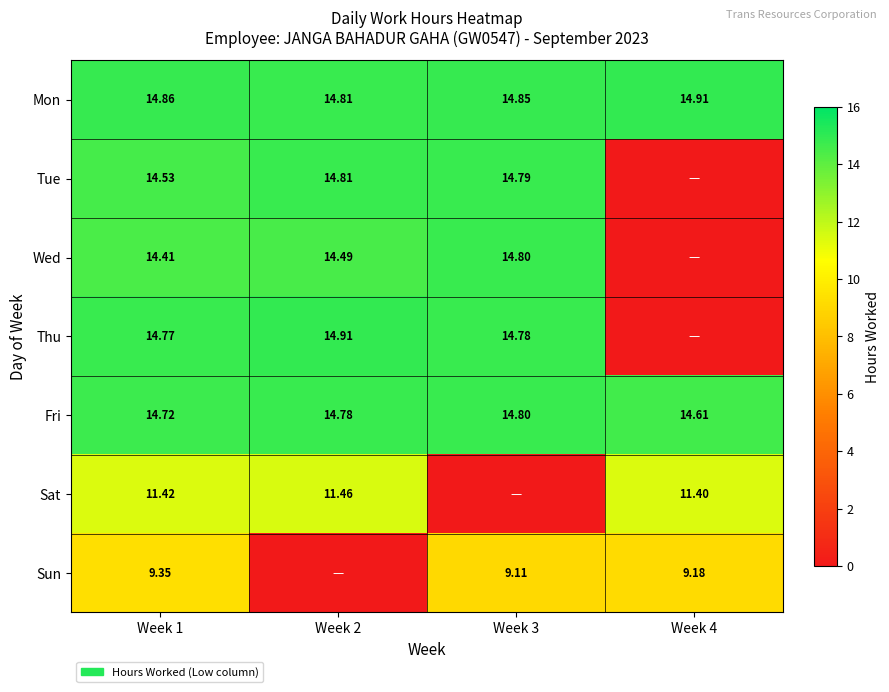

At Week 1, list the series in order from smallest to largest.

Sun, Sat, Wed, Tue, Fri, Thu, Mon